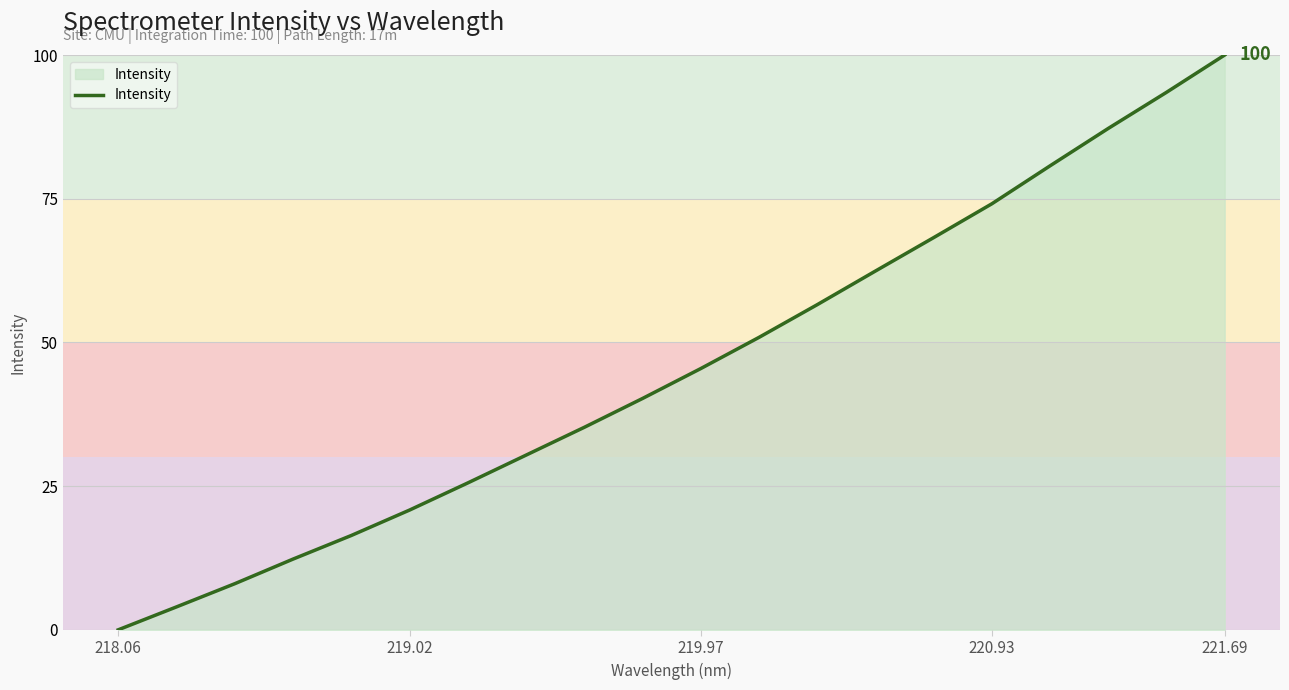

What is the difference between the maximum and minimum values?

100.0